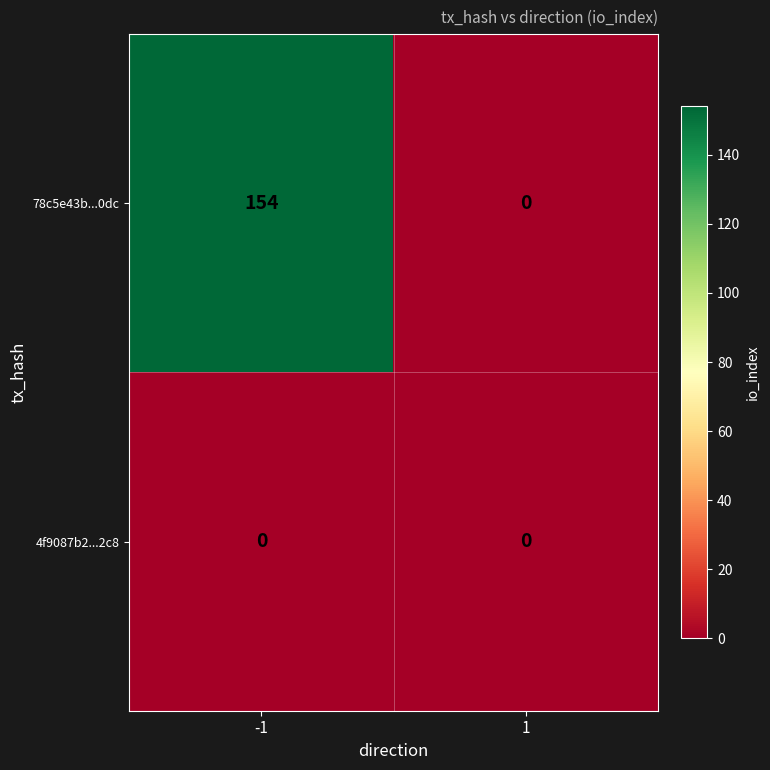

What is the sum of the 78c5e43b...0dc values at 1 and -1?

154